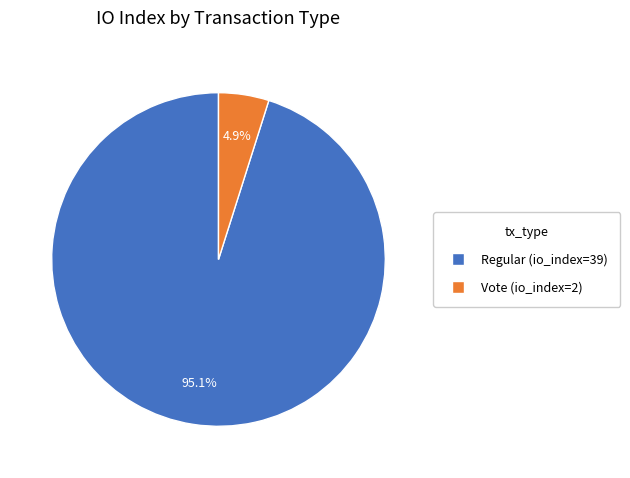

Does Regular (io_index=39) account for over 50% of the chart?

Yes